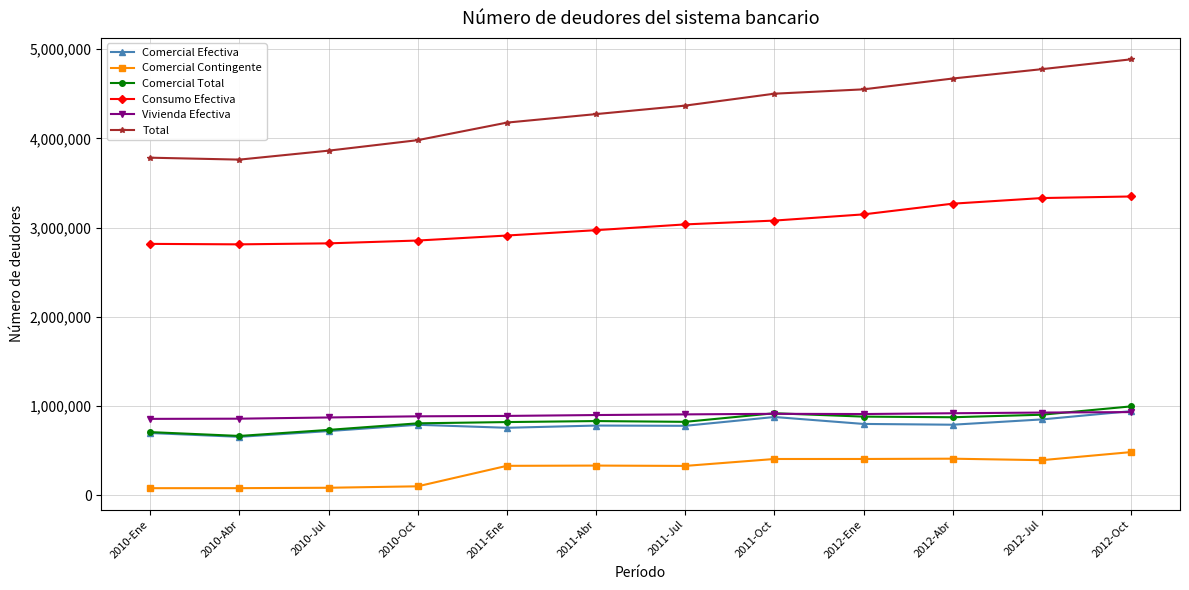

What is the minimum value shown in the chart?

78895